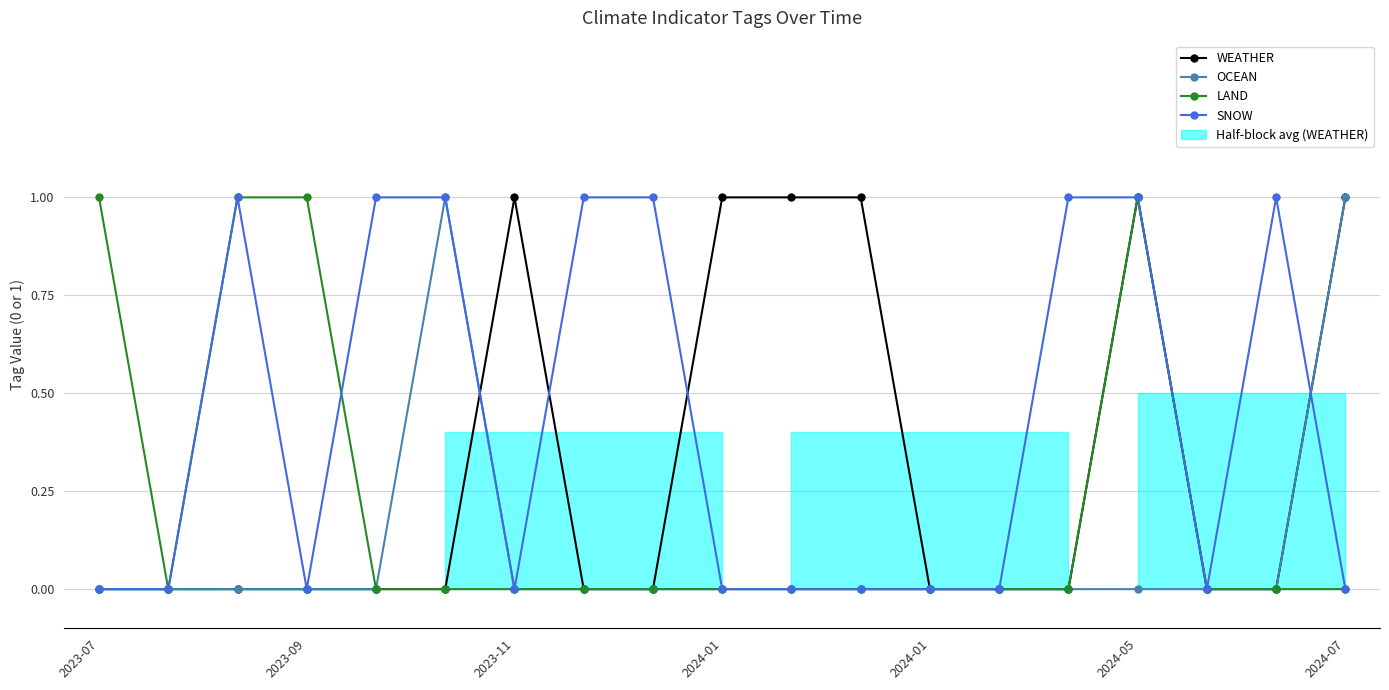

The value of SNOW at 2024-07 is 0. True or false?

False